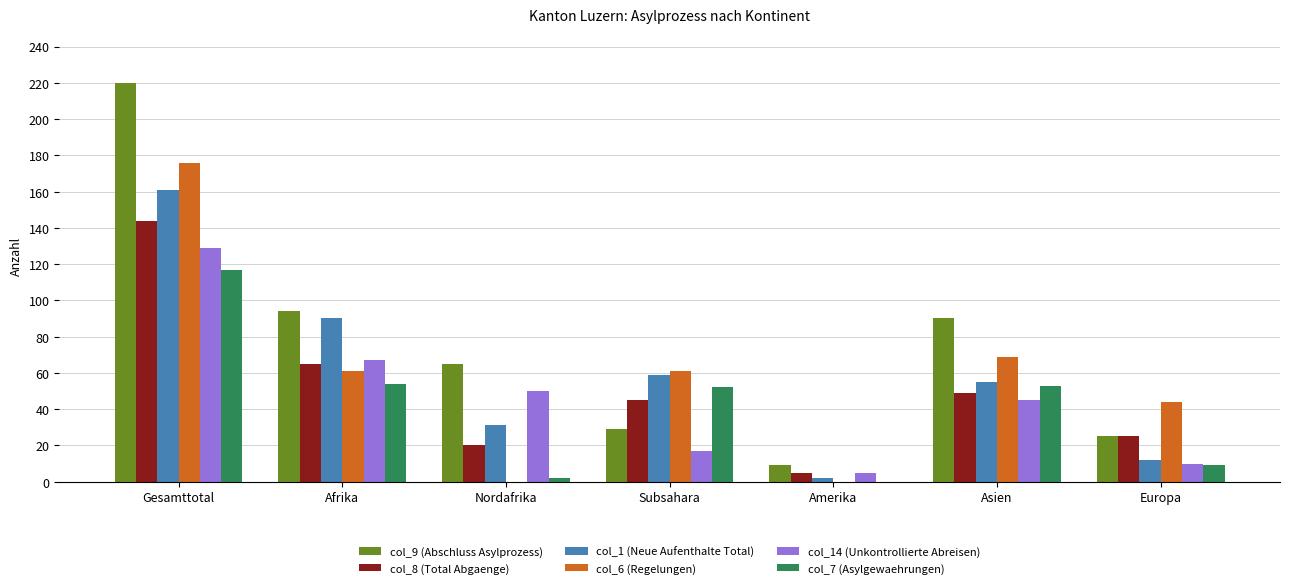

What is the average value of the col_7 (Asylgewaehrungen) series?

41